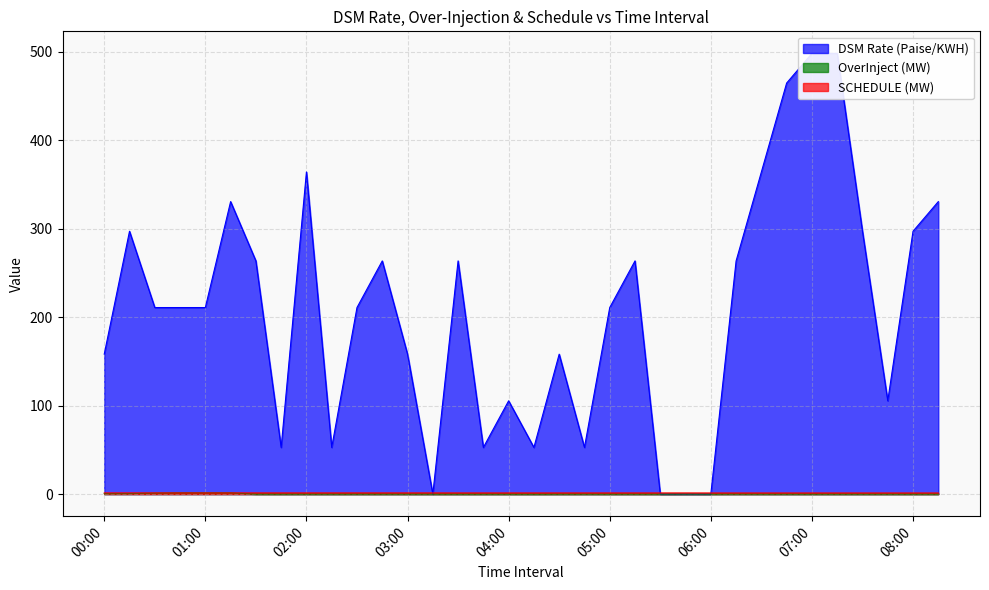

The OverInject (MW) series shows 2.1 at 00:45. True or false?

False